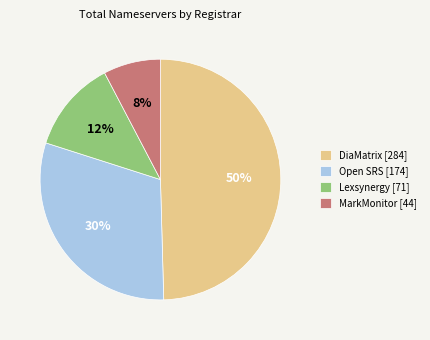

Does any single category account for the majority?

No